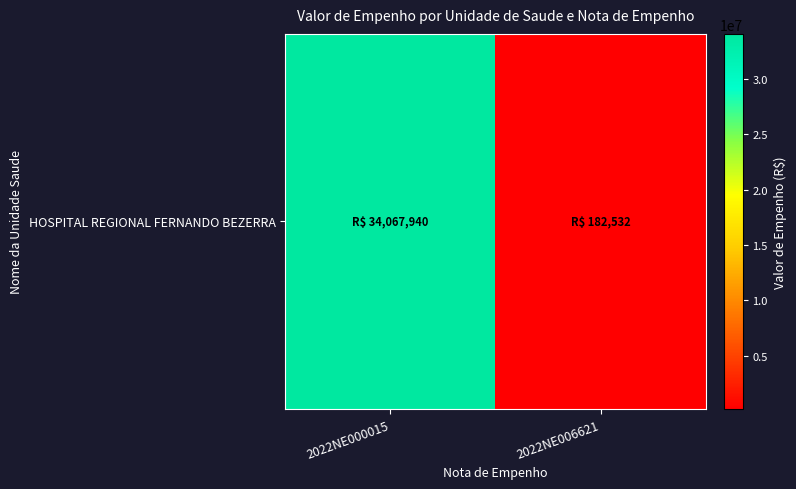

Rank the categories by value from lowest to highest.

2022NE006621, 2022NE000015